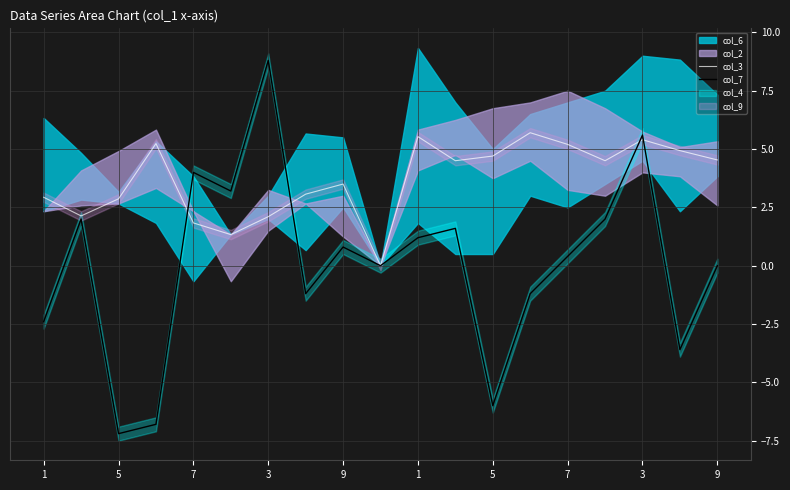

Which series has the largest range (max minus min)?

col_7